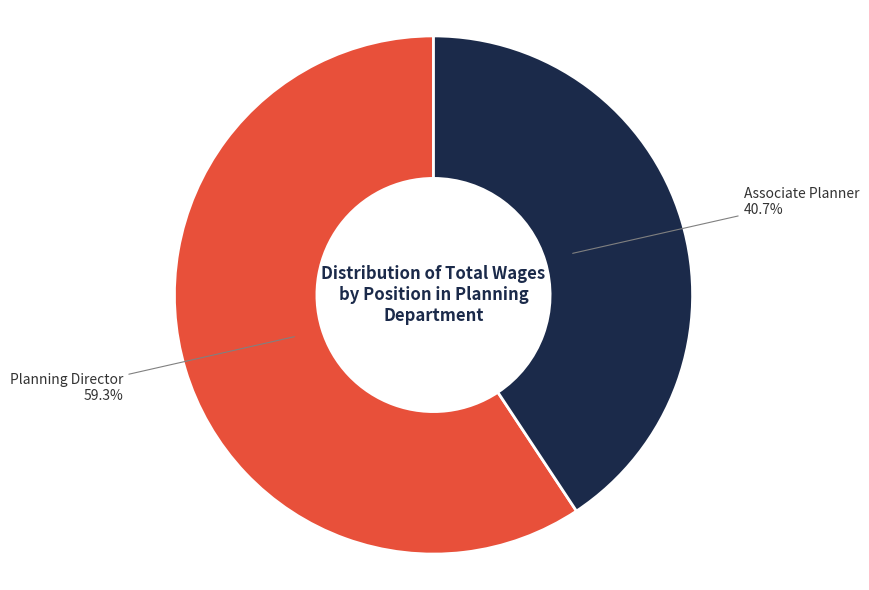

Does any single category account for the majority?

Yes